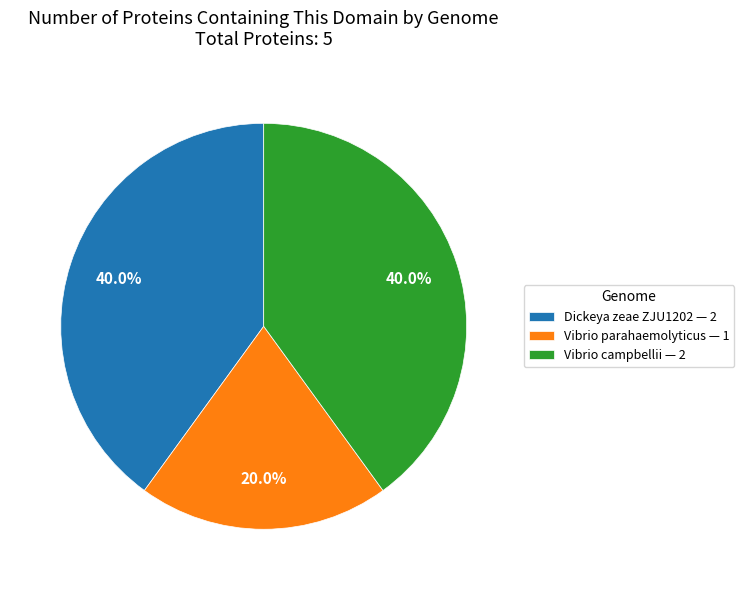

To the nearest percent, what is the average slice percentage?

33%